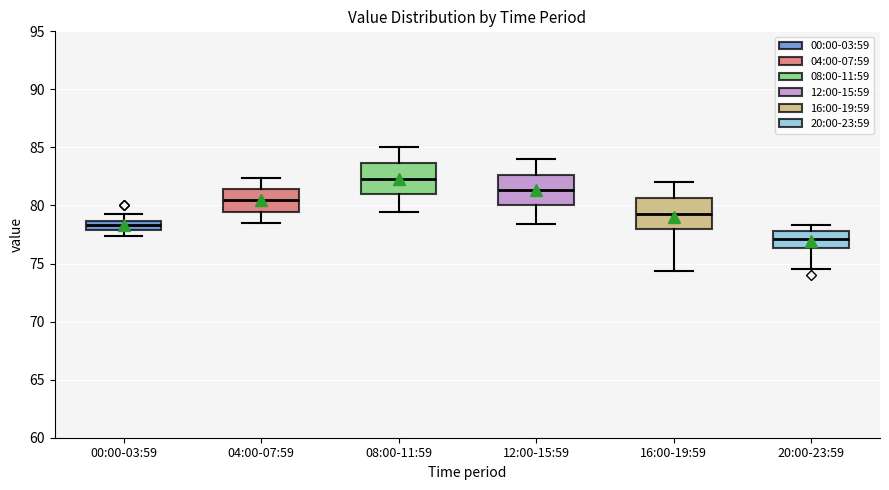

Which box has the lowest median line?

20:00-23:59